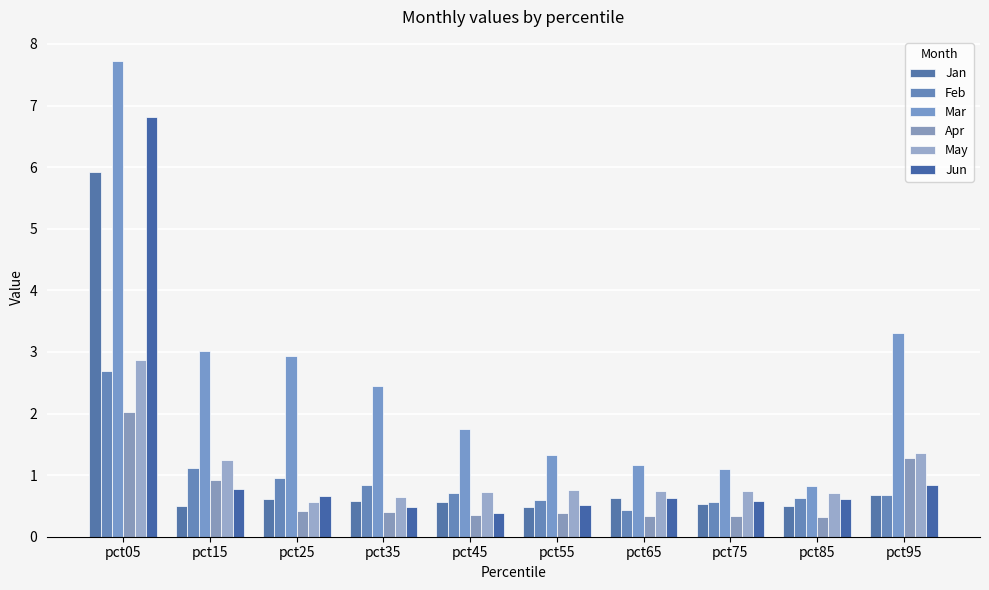

What are all the series names shown in the legend?

Jan, Feb, Mar, Apr, May, Jun